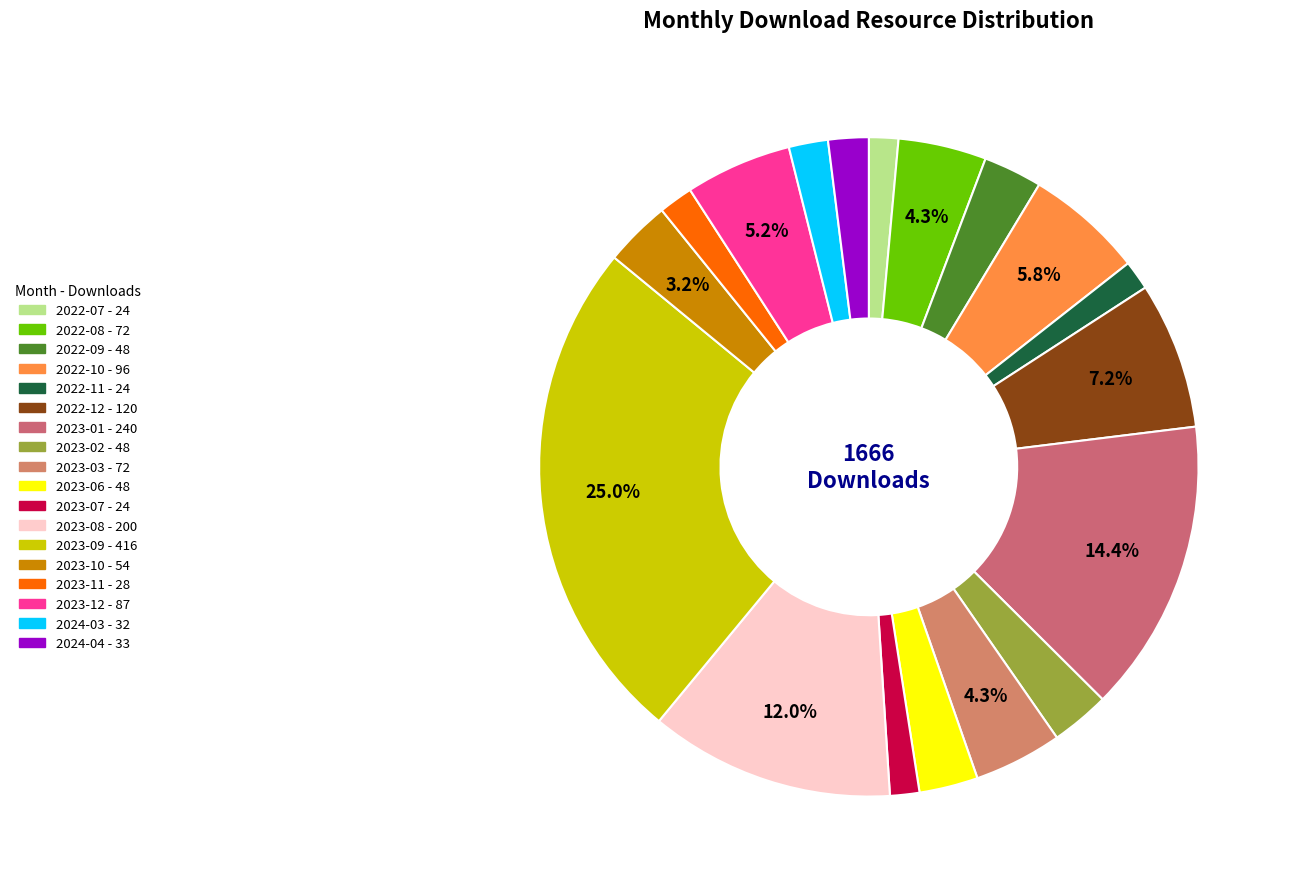

How many segments does this pie chart have?

18